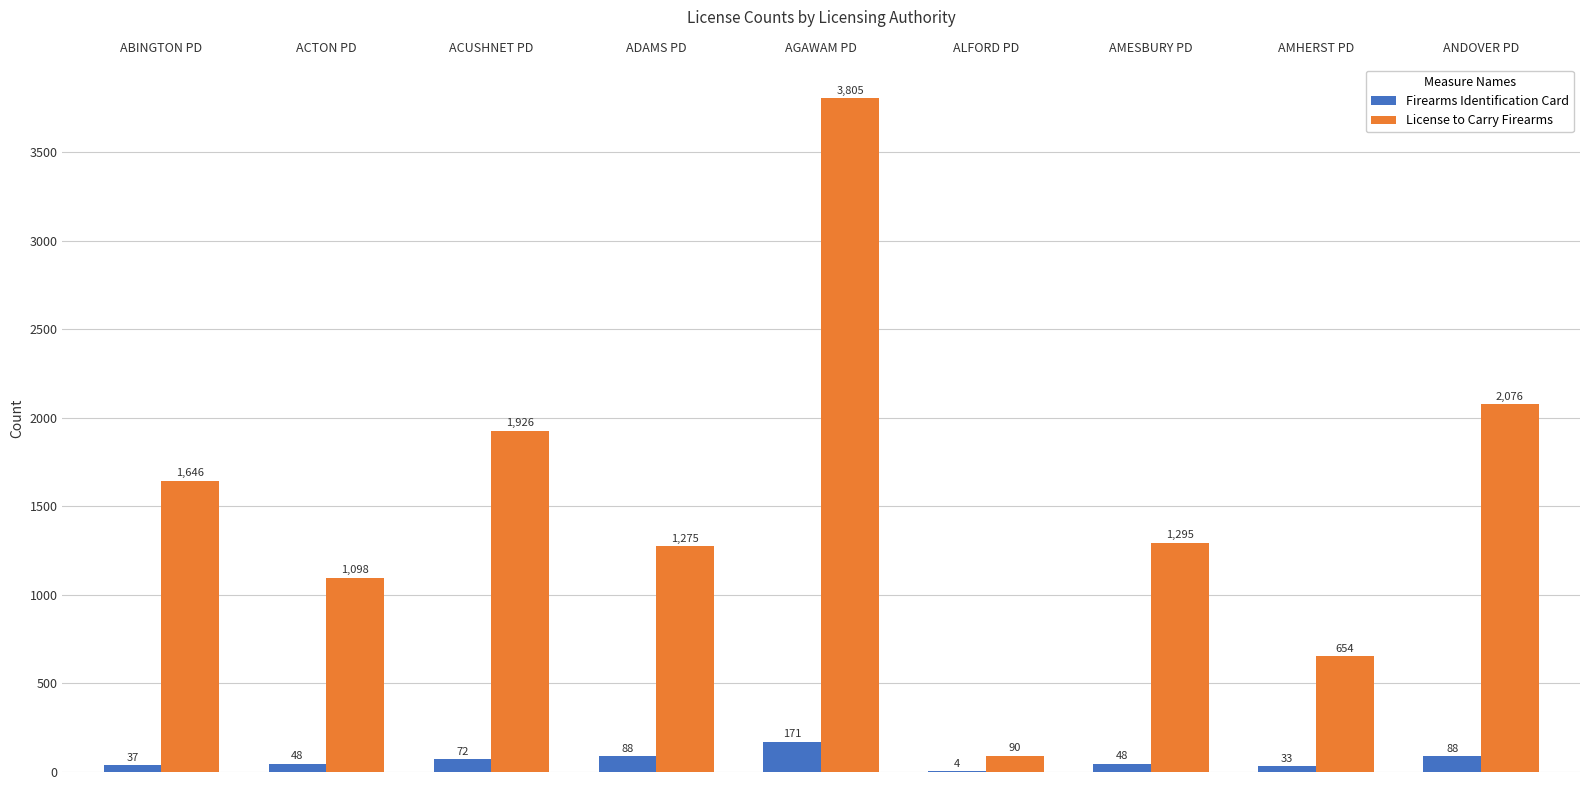

Between ACTON PD and AGAWAM PD, which series saw the biggest shift?

License to Carry Firearms